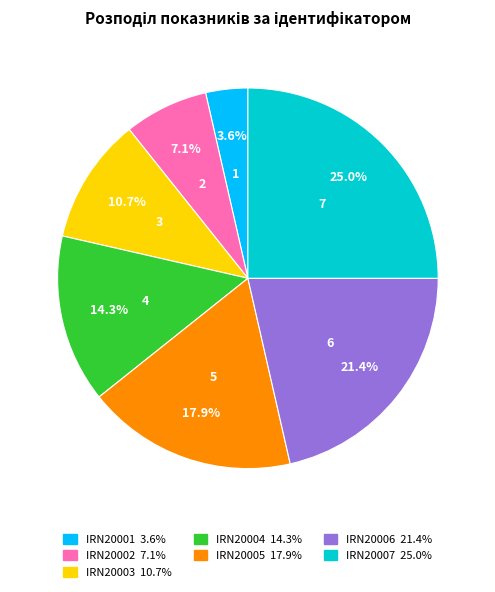

What is the smallest slice in the pie chart?

IRN20001